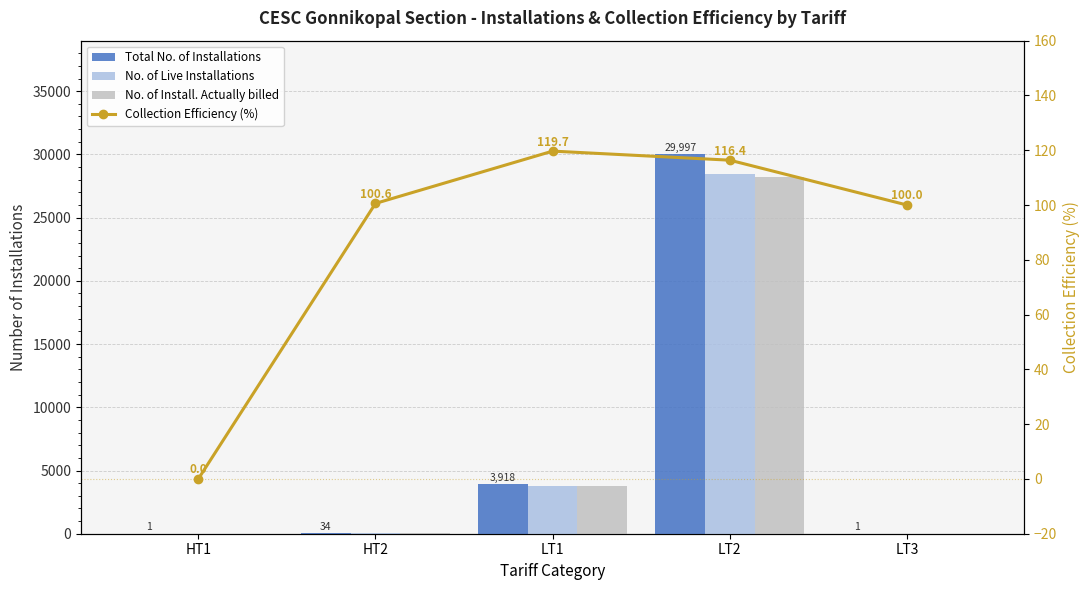

At which label is No. of Live Installations closest to 14241?

LT1